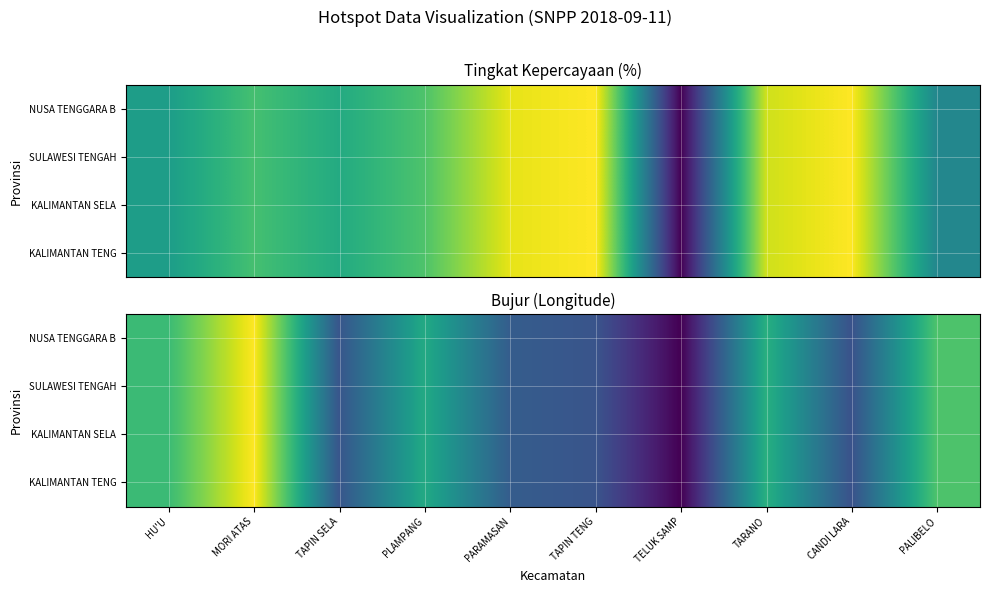

What is the difference between the maximum and minimum values in the KALIMANTAN TENG series?

8.1